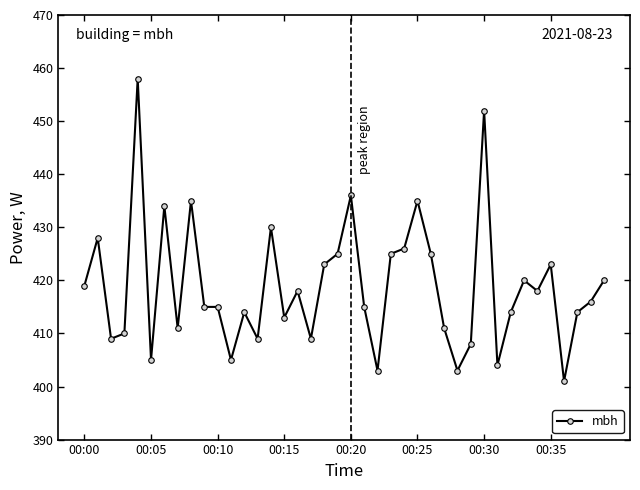

True or false: there are more than 2 points higher than both neighbors.

True